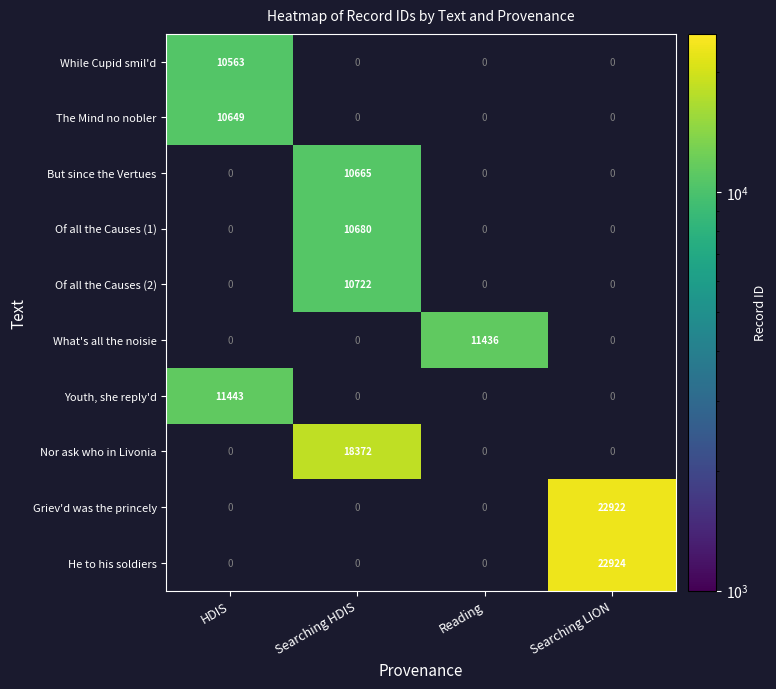

Which category has the highest value across all series?

Searching LION